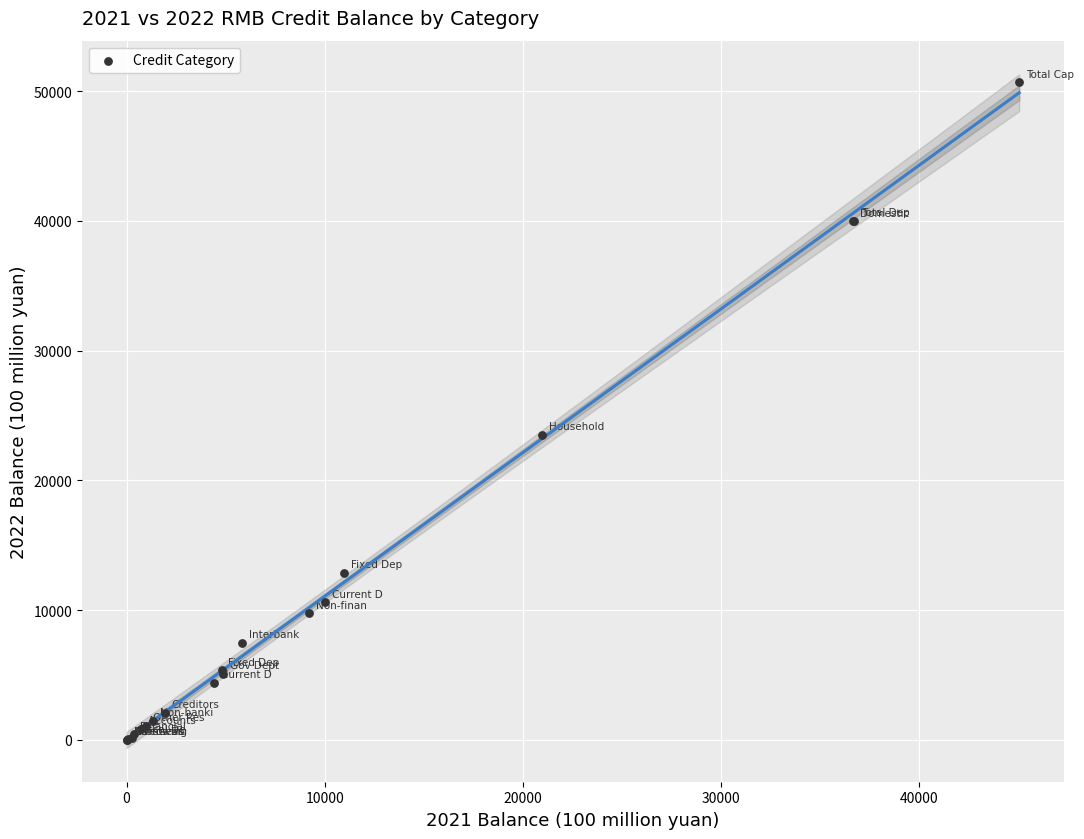

What Y value in the scatter plot is closest to 25339?

23501.1